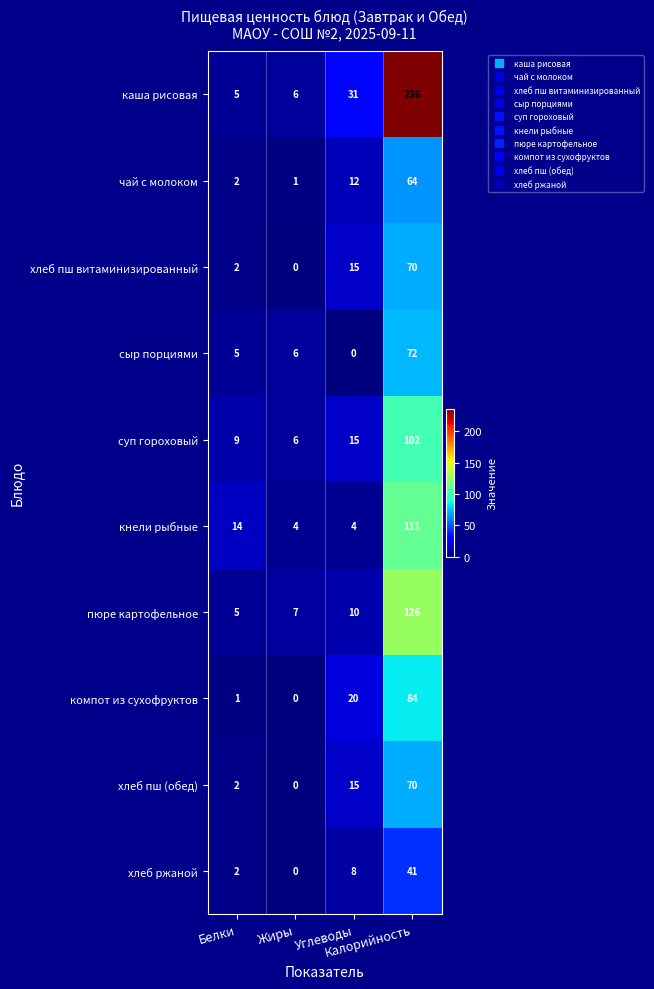

What is the average value of the суп гороховый series?

33